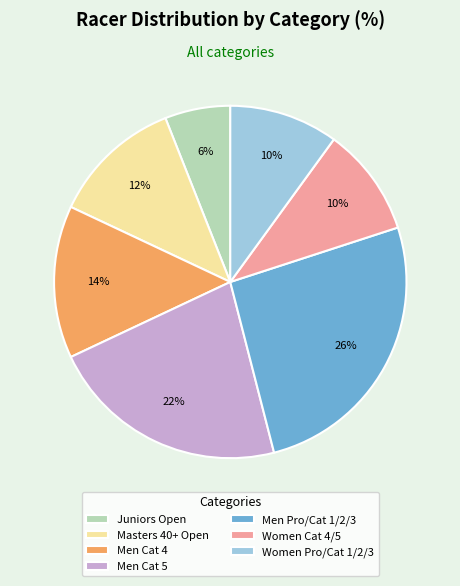

Count the number of slices in the pie.

7